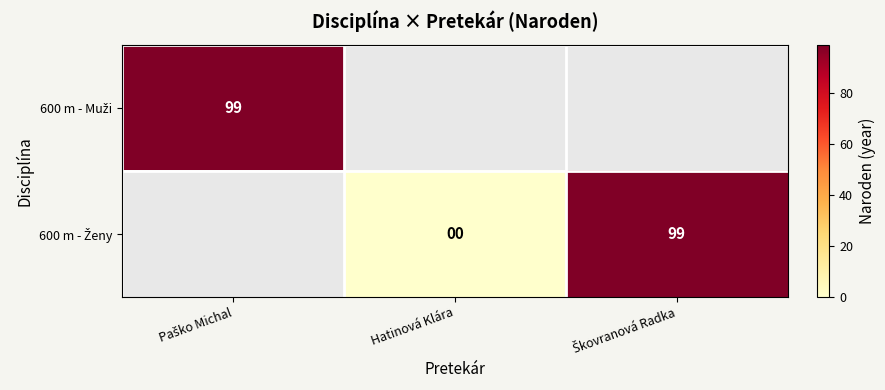

What is the maximum value shown in the chart?

99.0